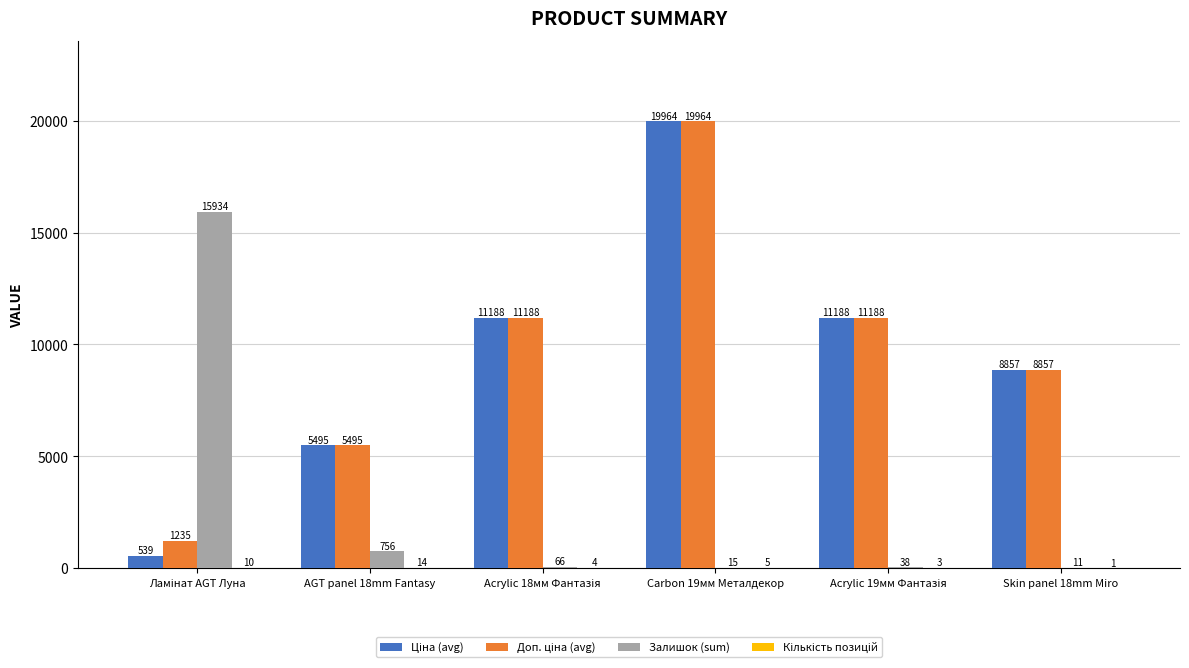

Which category has the highest value across all series?

Carbon 19мм Металдекор